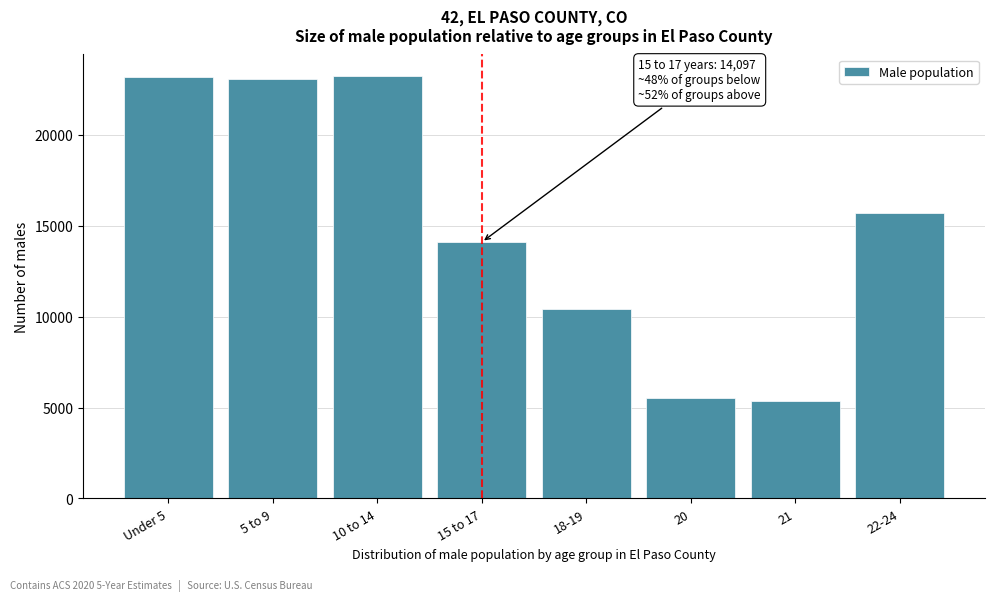

Reading right to left, what are all the values shown in this chart?

15708	5363	5512	10417	14097	23252	23050	23152